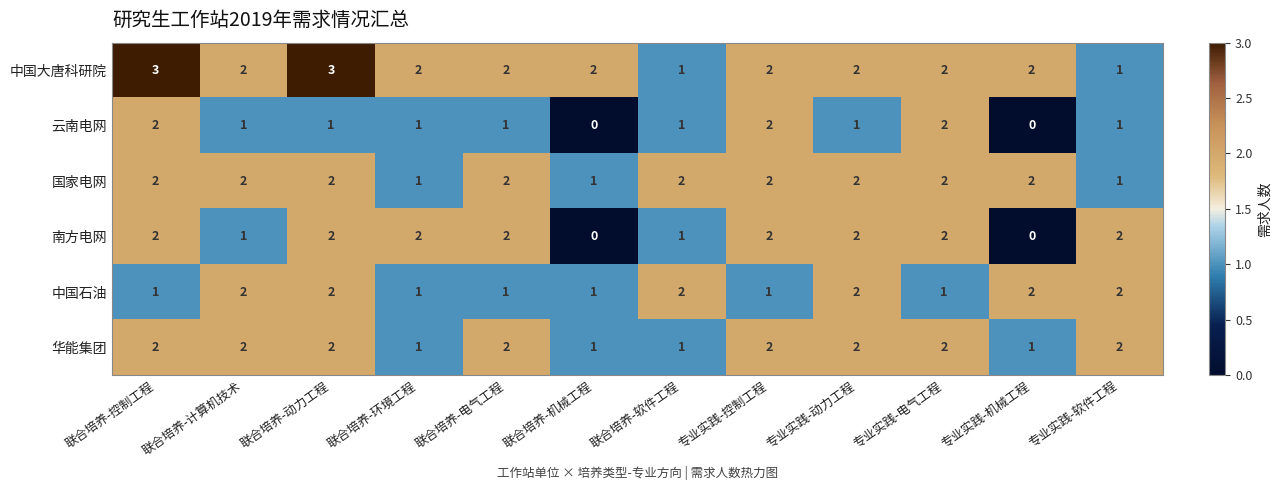

Between 联合培养-电气工程 and 专业实践-控制工程, which series saw the biggest shift?

云南电网